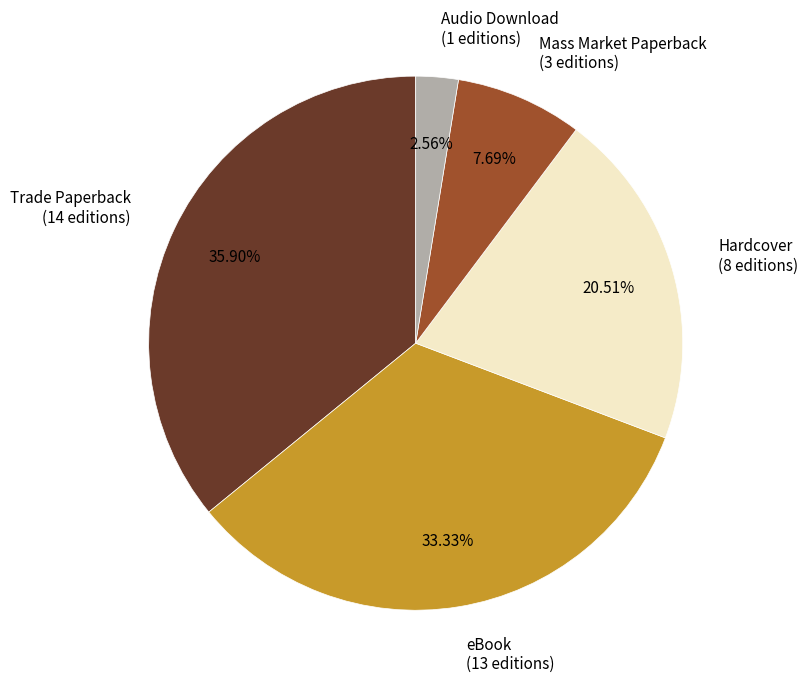

The Audio Download slice represents 3% of the pie. True or false?

True